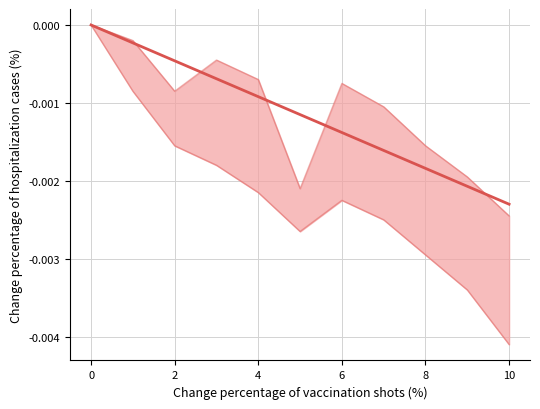

Is this an area chart (filled region under the line)?

No